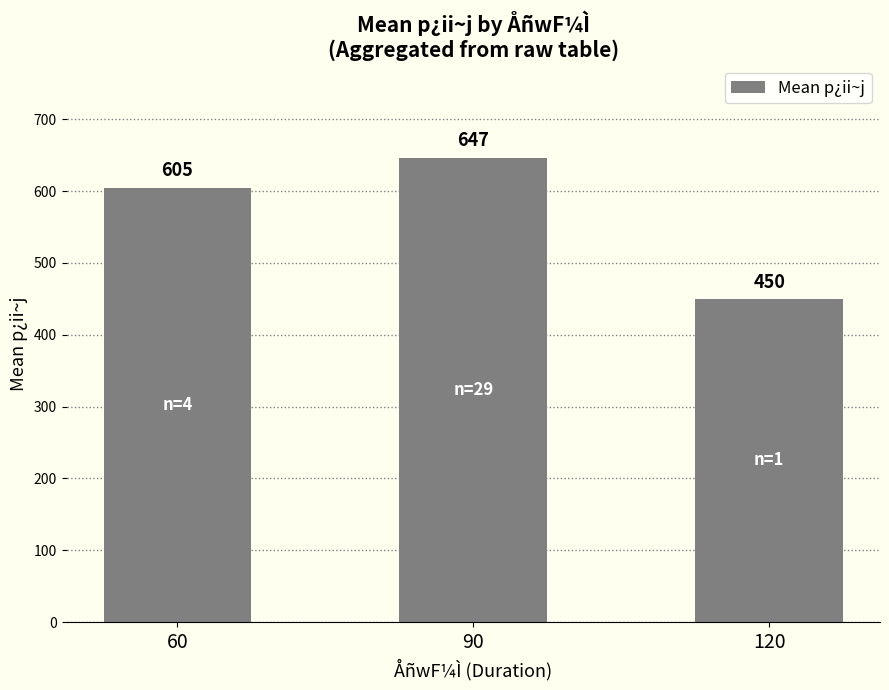

How many values are below 605?

1